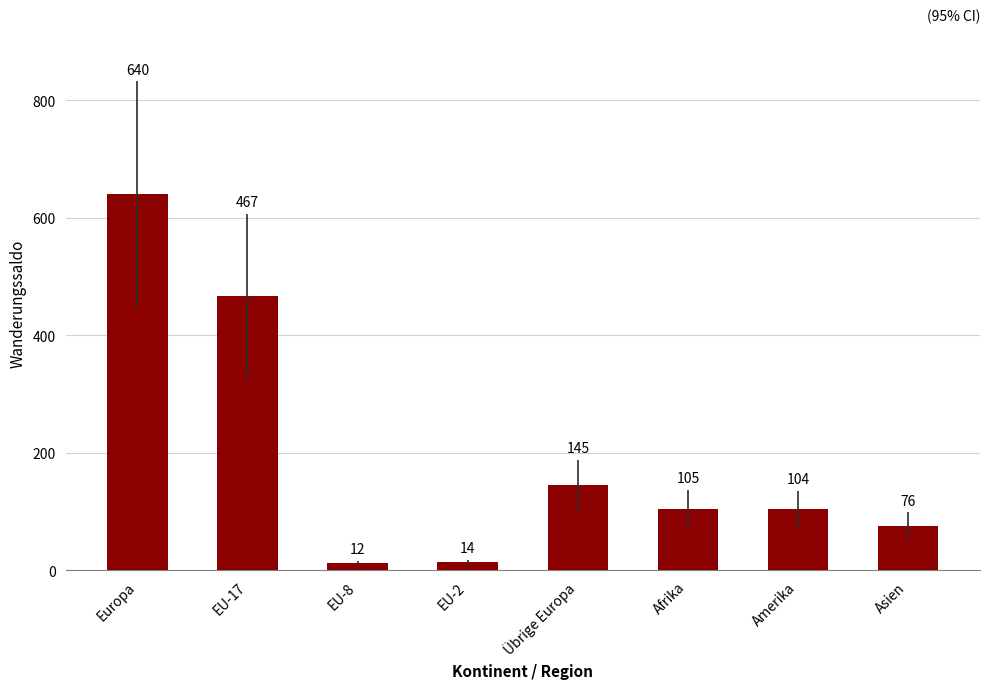

What is the ratio of the value at EU-8 to the value at Asien?

0.2